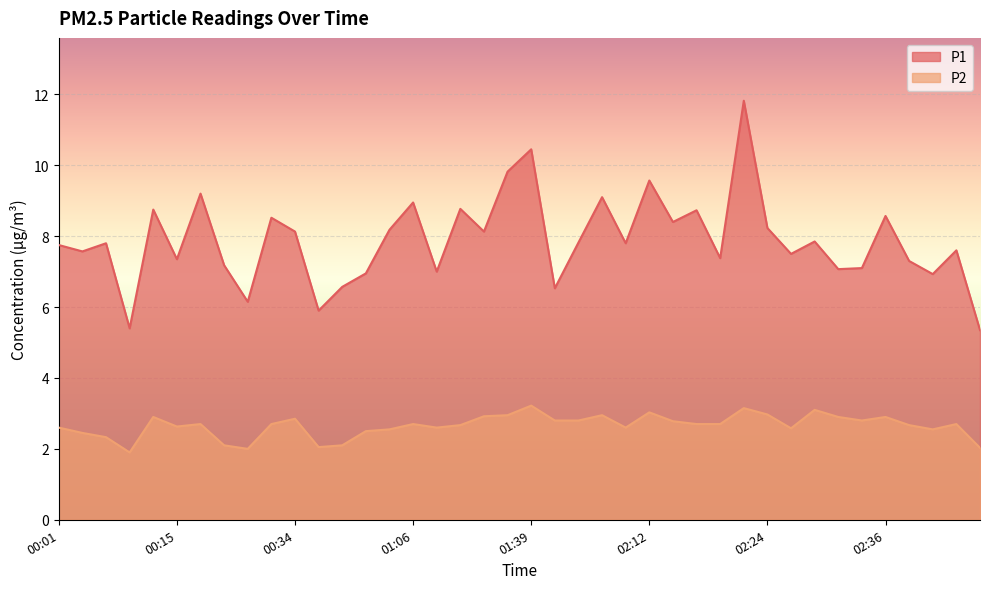

Rank the categories by P1 value from highest to lowest.

02:22, 01:39, 01:36, 02:12, 00:17, 02:06, 01:06, 01:12, 00:12, 02:17, 02:36, 00:31, 02:14, 02:24, 01:00, 00:34, 01:33, 02:29, 02:04, 00:06, 02:09, 00:01, 02:44, 00:04, 02:27, 02:19, 00:15, 02:39, 00:22, 02:34, 02:31, 01:09, 00:52, 02:41, 00:39, 02:01, 00:28, 00:36, 00:10, 02:47